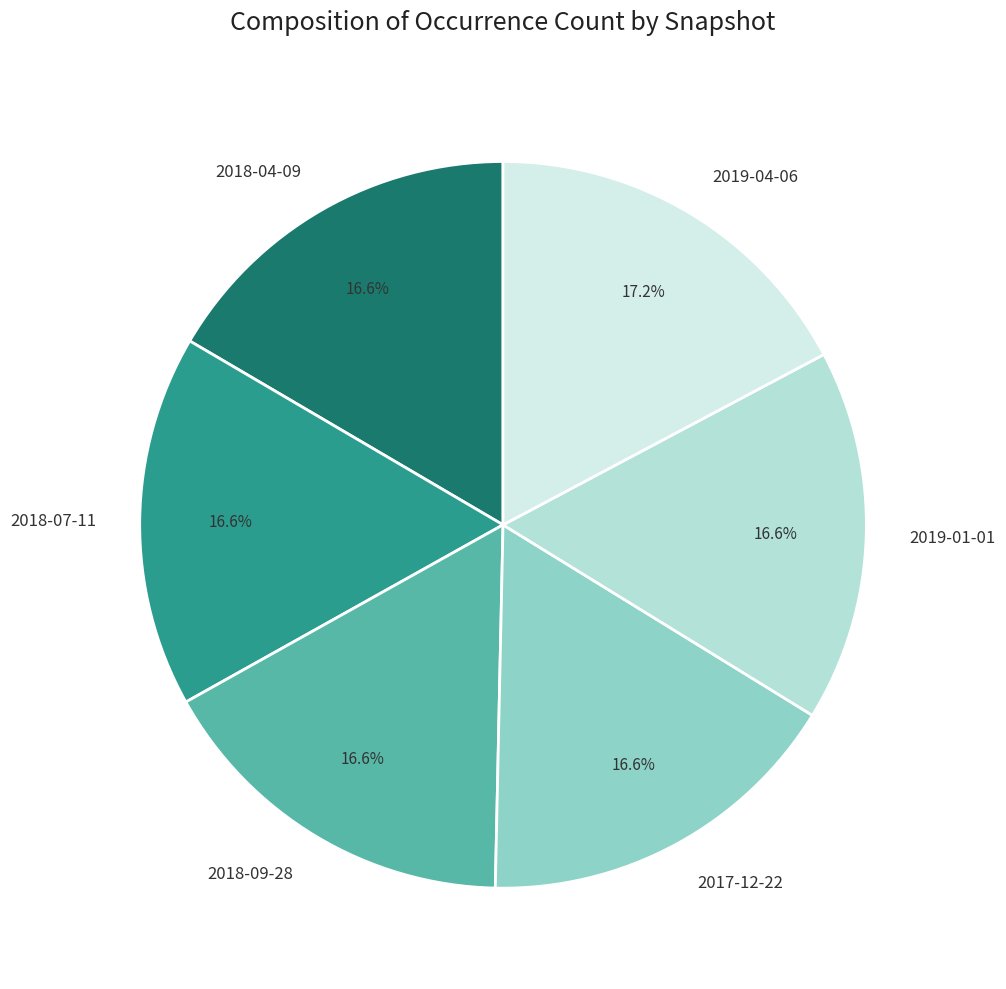

Is the sum of 2017-12-22 and 2019-04-06 greater than half?

No